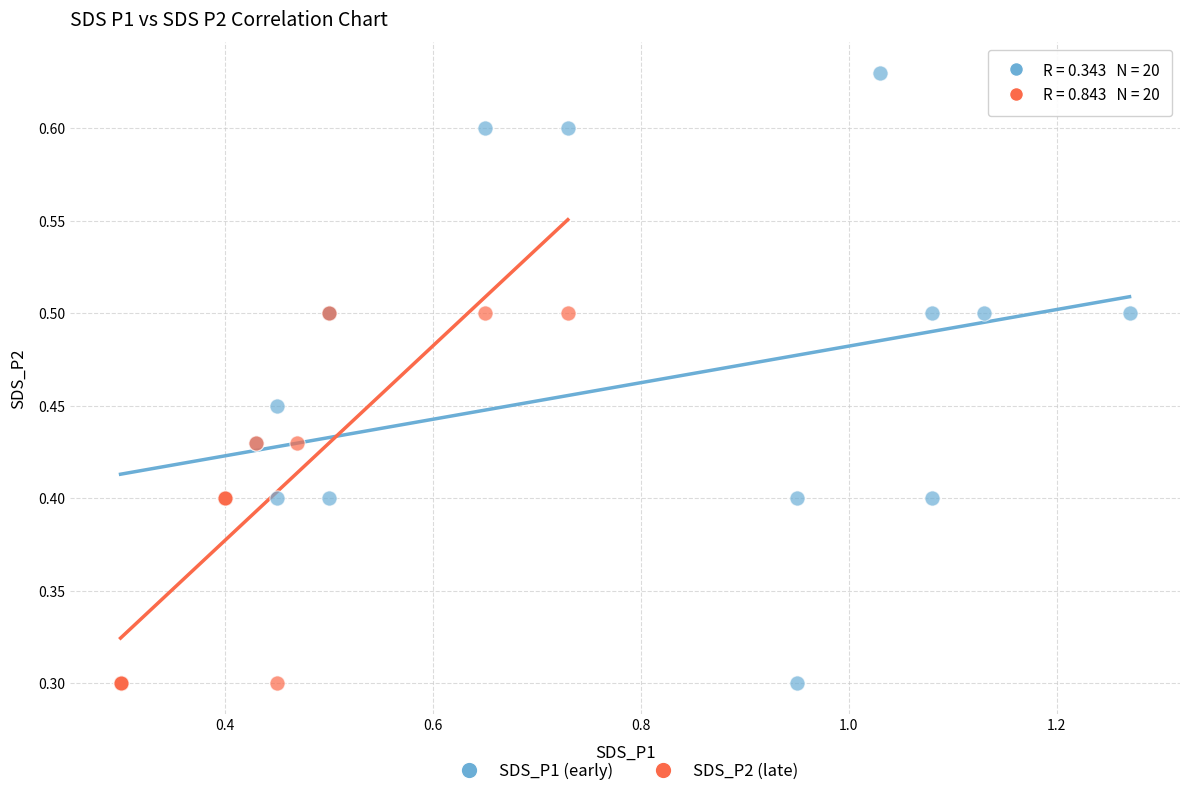

Which series has the widest spread of Y values?

SDS_P1 (early)